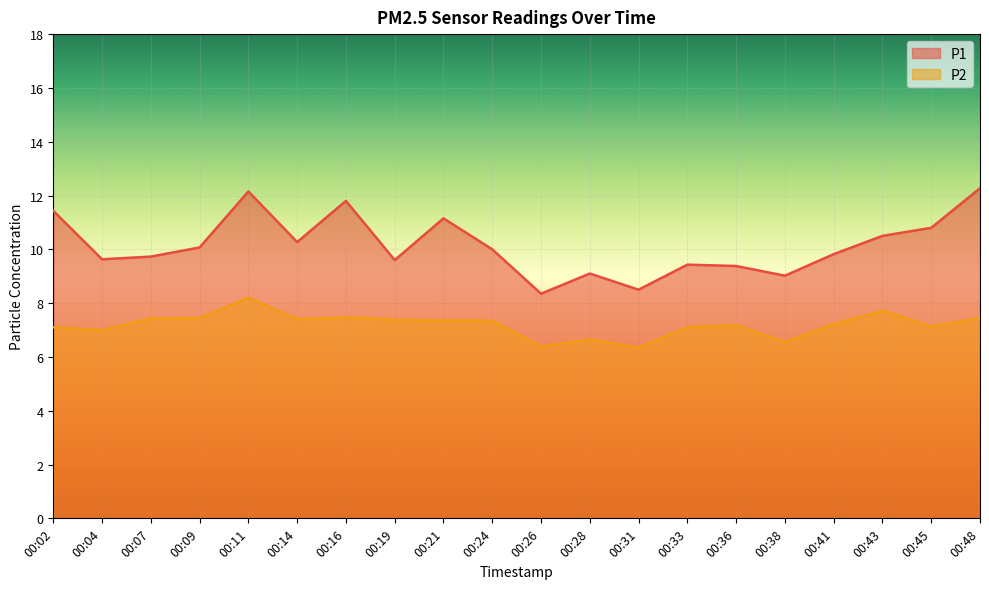

Which series has the largest total across all categories?

P1